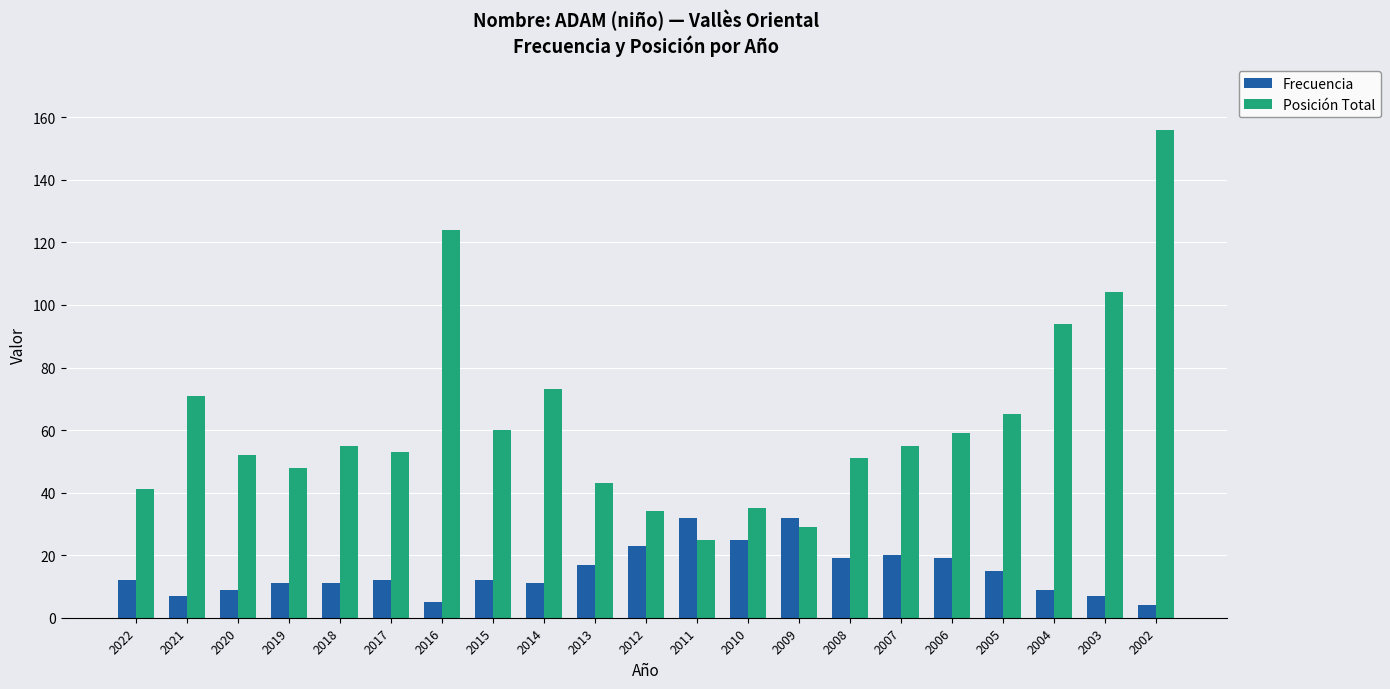

Which series has the largest total across all categories?

Posición Total